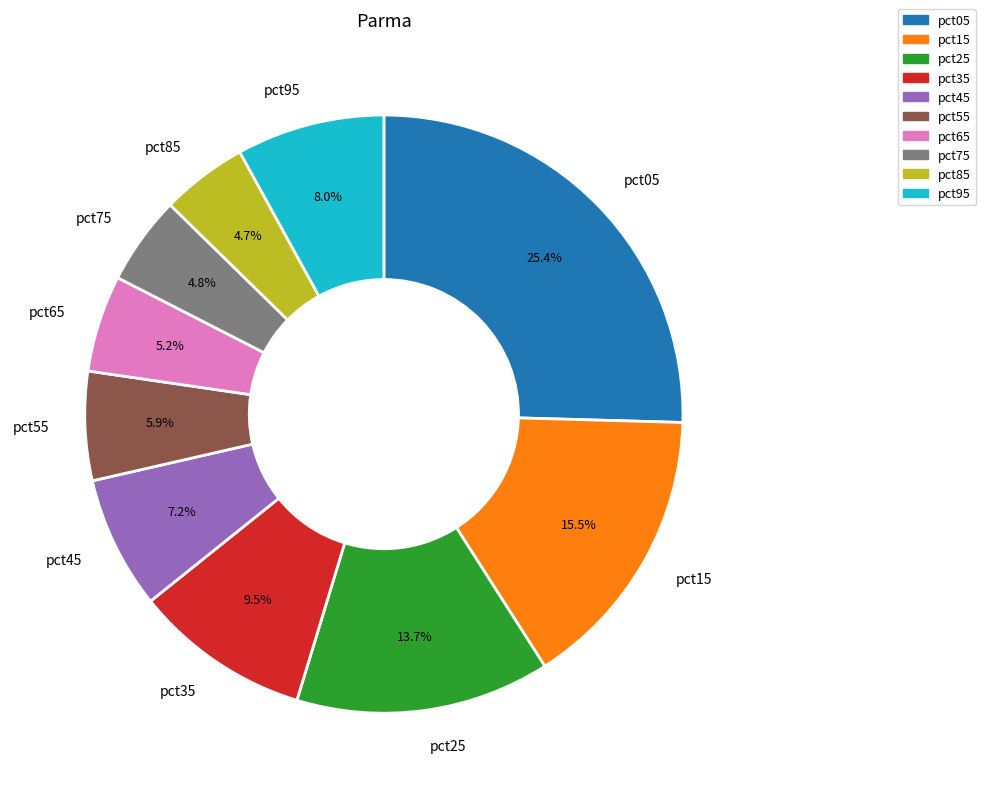

What is the total percentage of pct85 and pct75?

9.5%